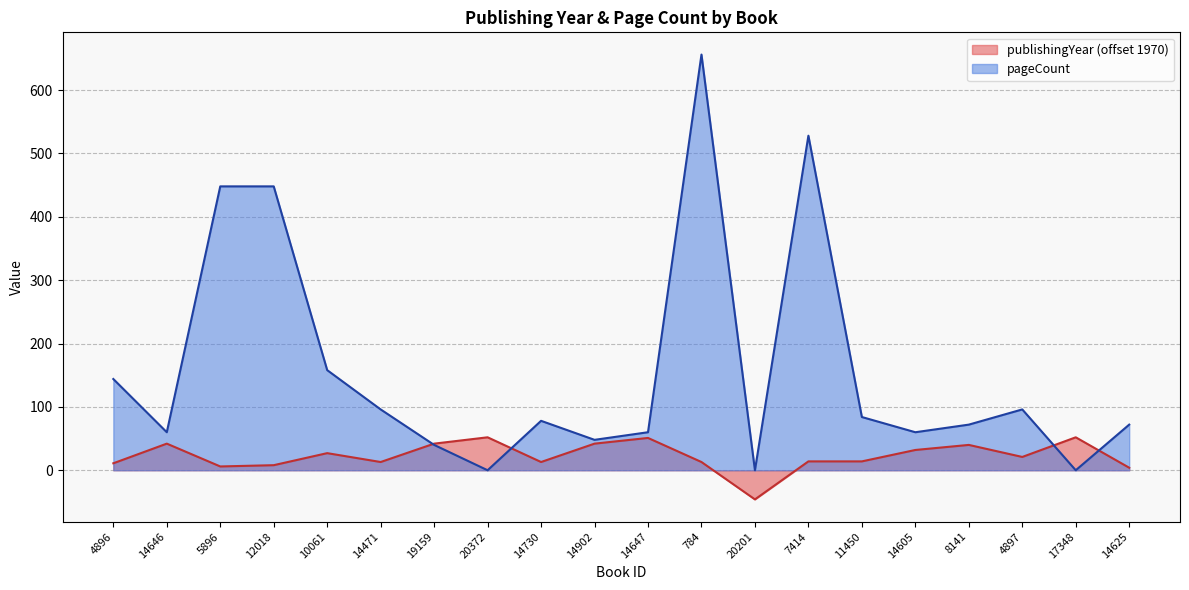

Does the chart display data point markers on the line(s)?

No